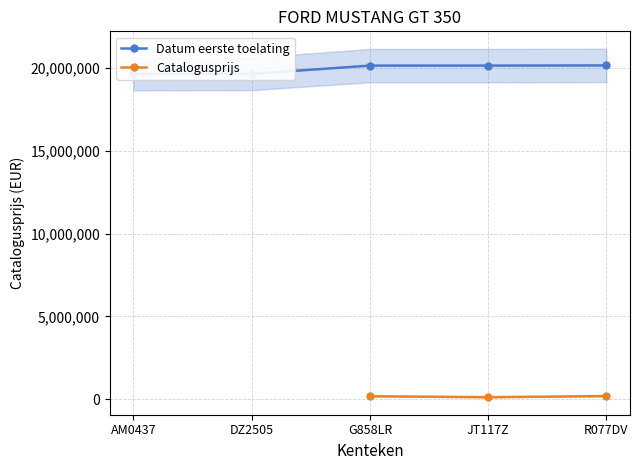

At which label does Datum eerste toelating first exceed 20160228?

JT117Z